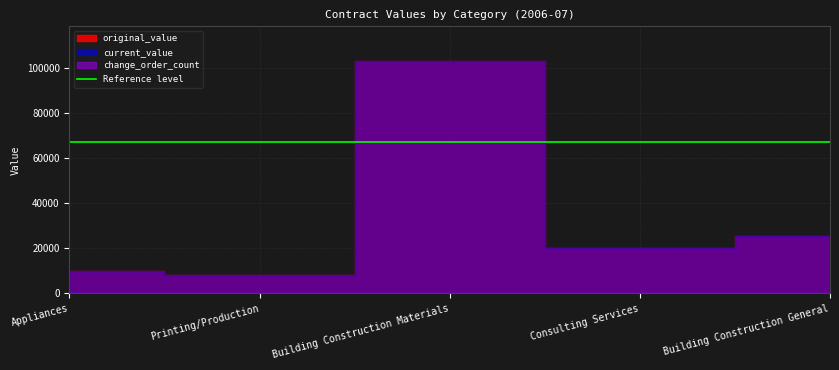

What is the label of the 5th point from the right?

Appliances